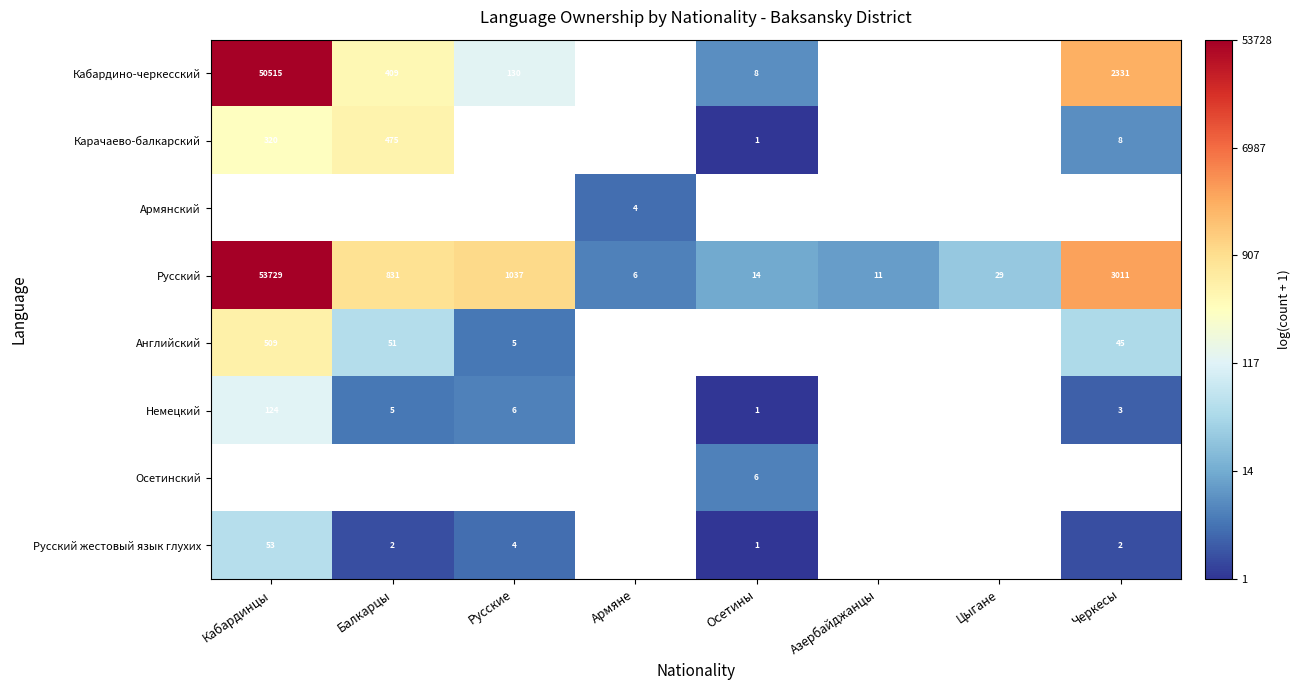

Is the value of Русский жестовый язык глухих at Балкарцы greater than the value of Немецкий at Черкесы?

No